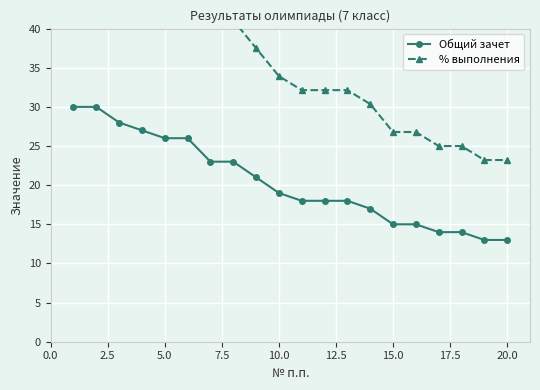

Reading left to right, list all the values displayed in this chart.

Общий зачет: 30.0	30.0	28.0	27.0	26.0	26.0	23.0	23.0	21.0	19.0	18.0	18.0	18.0	17.0	15.0	15.0	14.0	14.0	13.0	13.0
% выполнения: 53.6	53.6	50.0	48.2	46.4	46.4	41.1	41.1	37.5	33.9	32.1	32.1	32.1	30.4	26.8	26.8	25.0	25.0	23.2	23.2